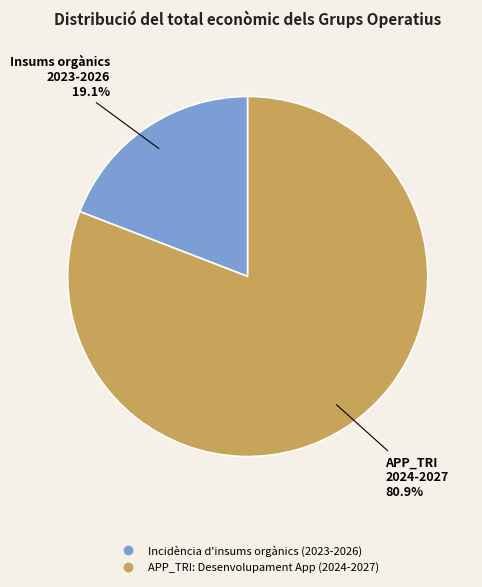

Combined, do Incidència d'insums orgànics (2023-2026) and APP_TRI: Desenvolupament App (2024-2027) account for over 50%?

Yes